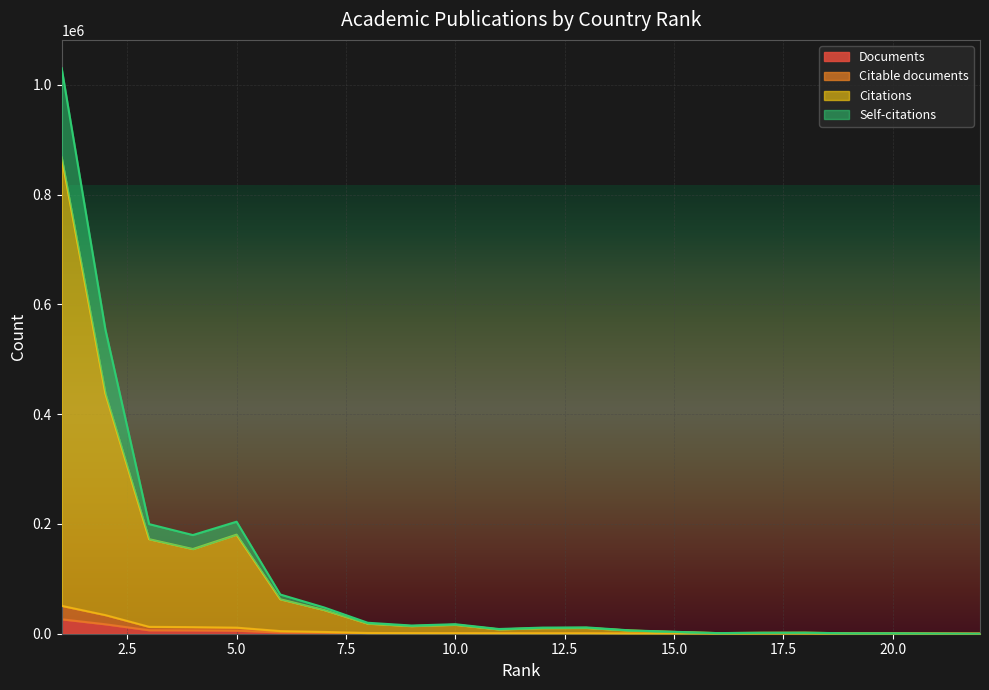

What is the sum of the Citable documents values at 18 and 7?

3361